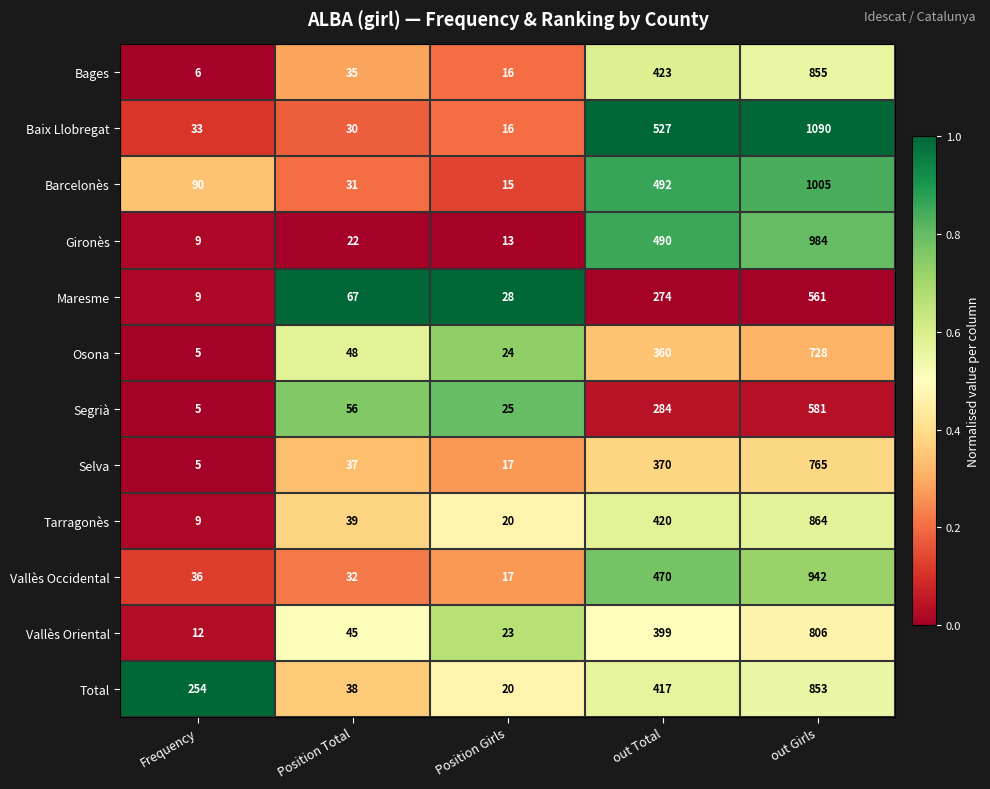

At which category is the sum across all series the highest?

out Girls